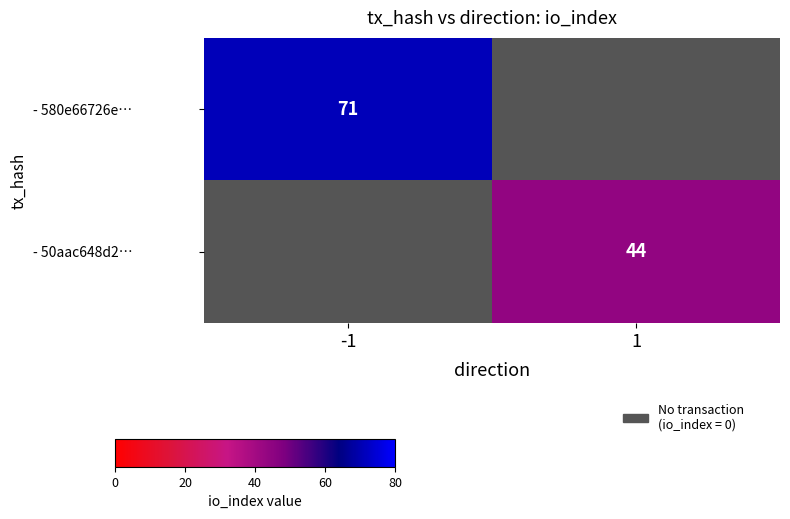

Is it true that - 580e66726e… equals 113.7 at -1?

False